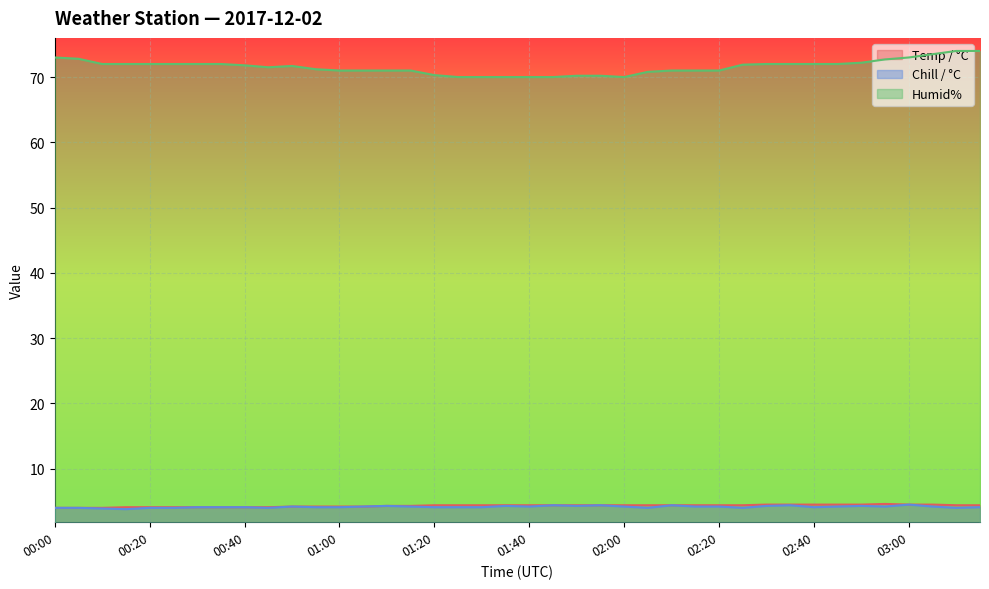

At how many categories does at least one series exceed 50?

40